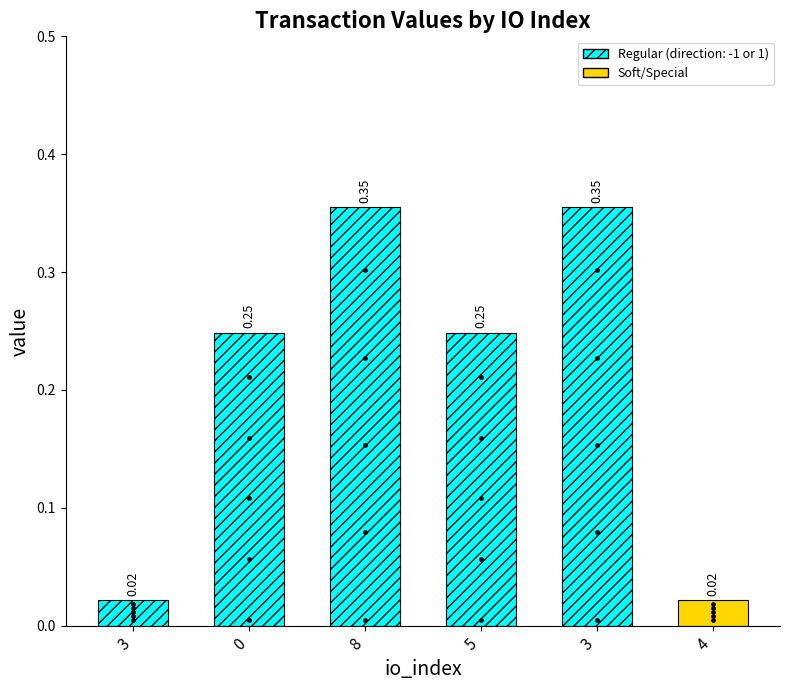

Which has a higher value, 3 or 8?

3